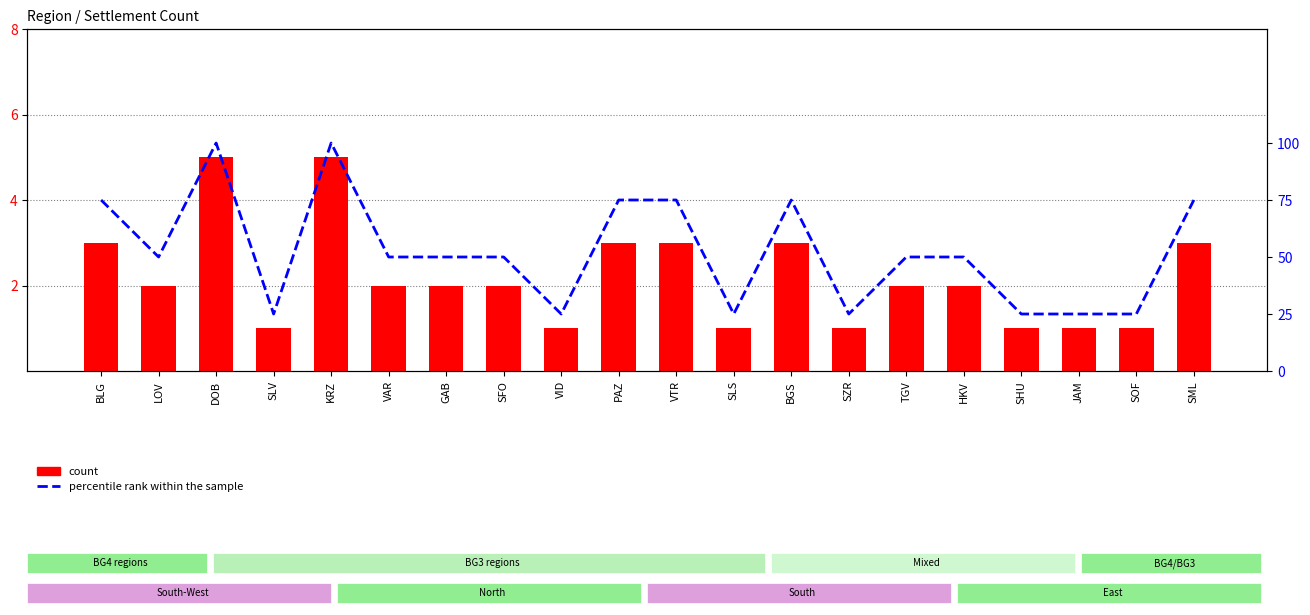

How many values in the percentile rank within the sample series are below 50?

7